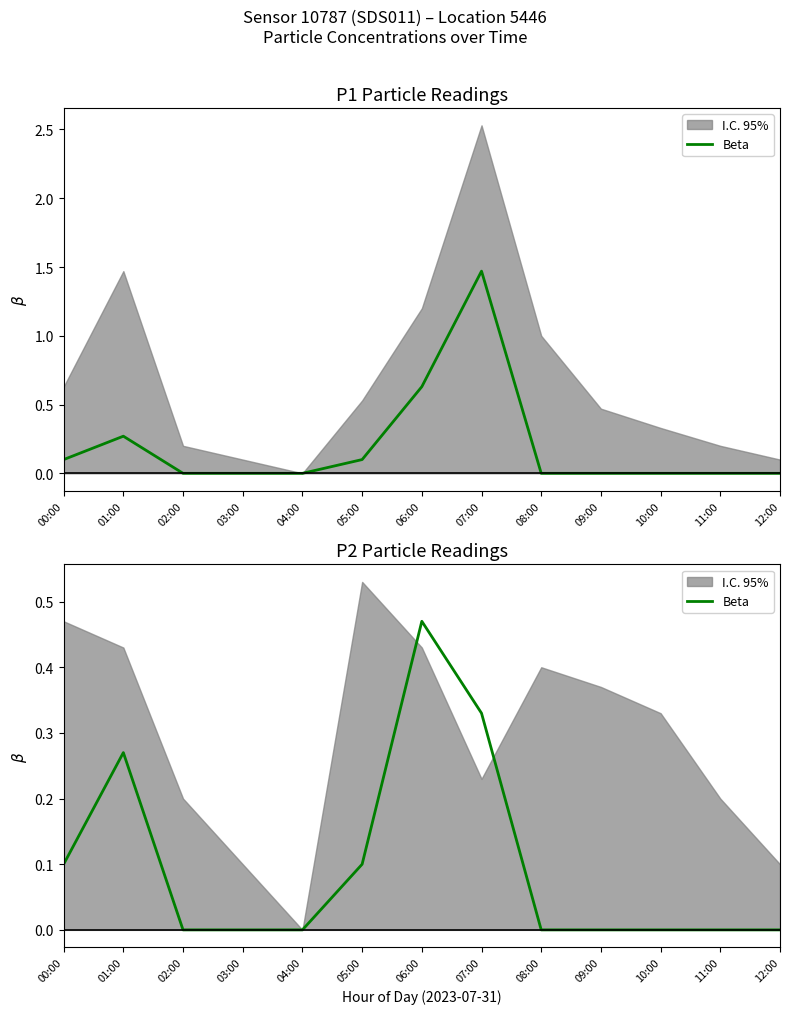

True or false: the data has more than 0 interior local peaks.

True